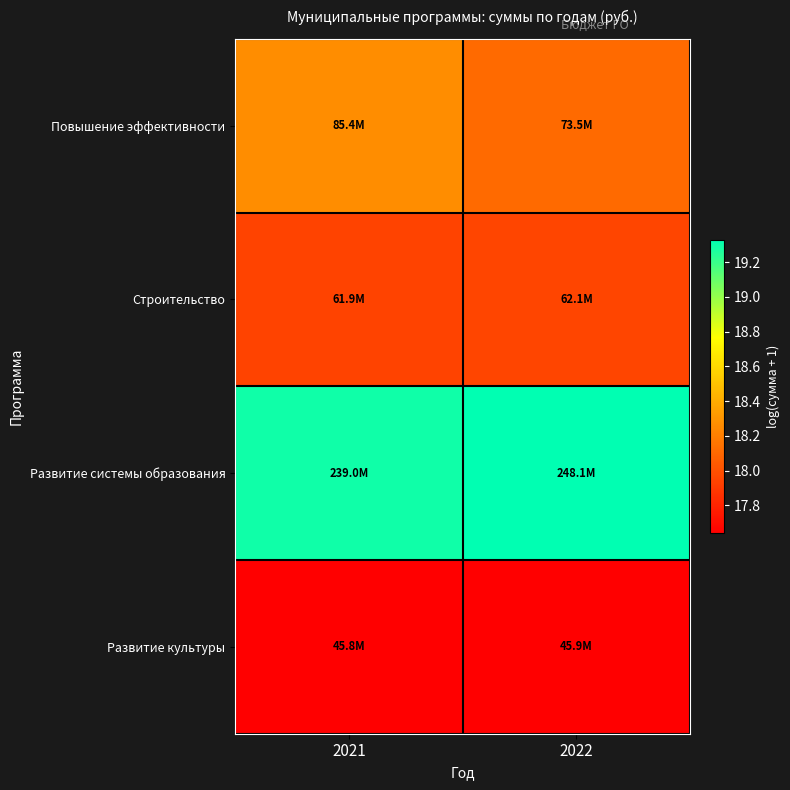

What is the greatest value displayed?

19.3